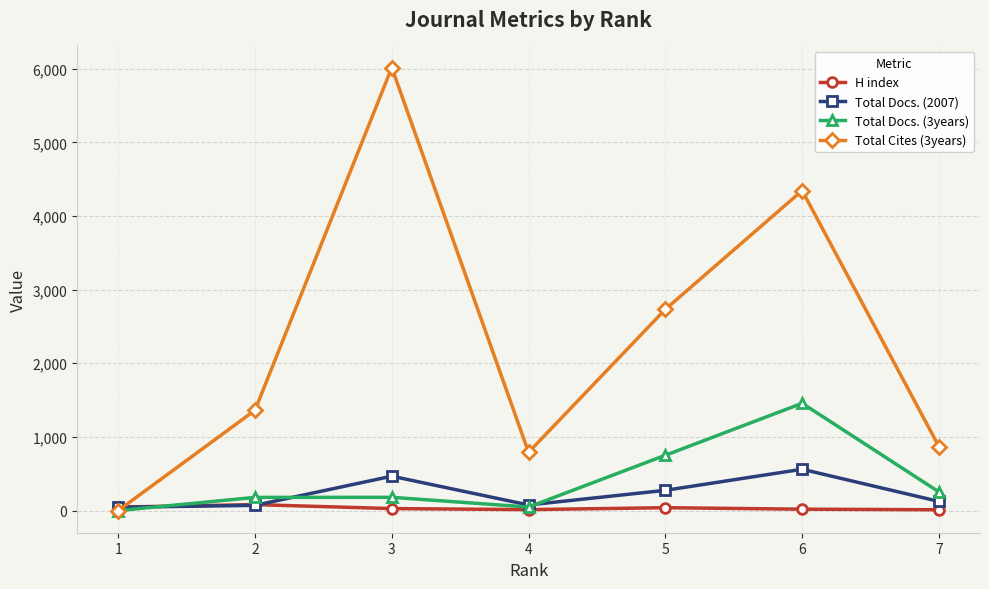

What value does the Total Cites (3years) series have at 6?

4345